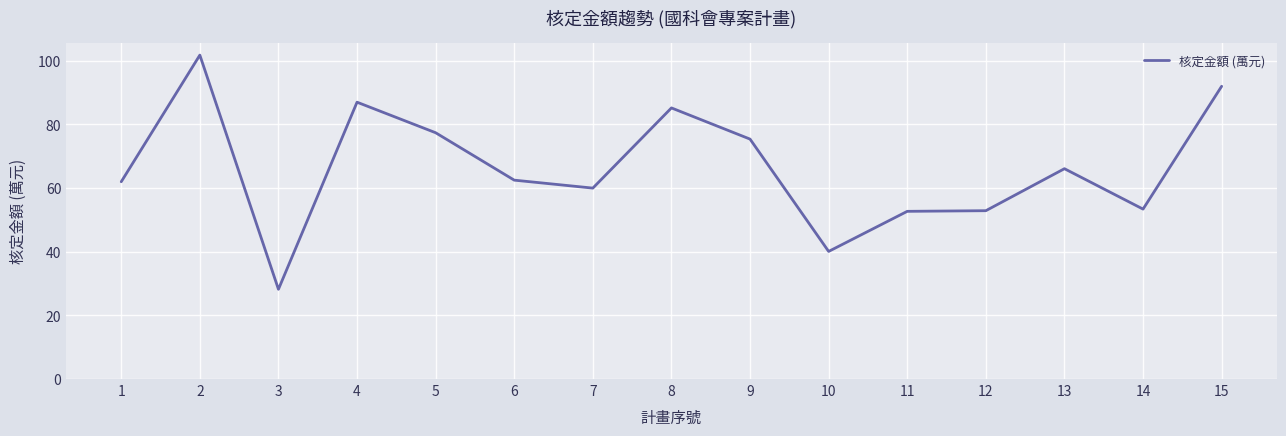

What is the difference between the second highest and minimum values?

63.8